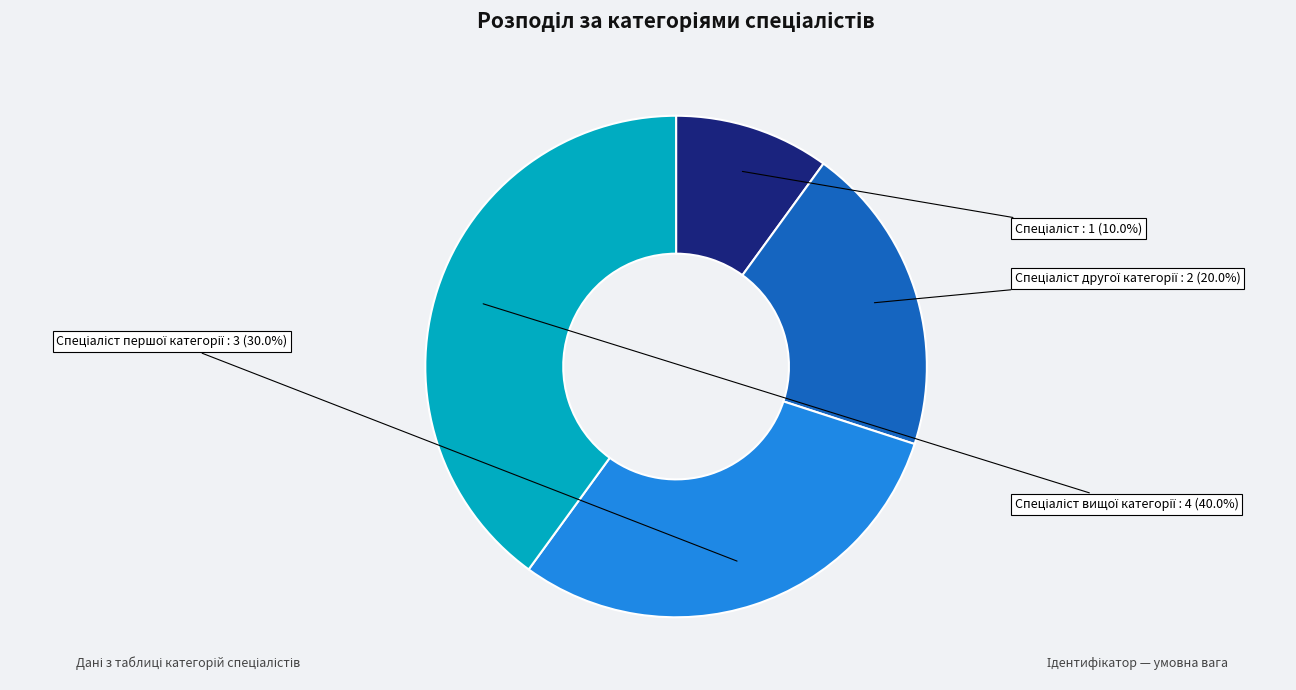

Is there any slice that represents more than half of the pie?

No